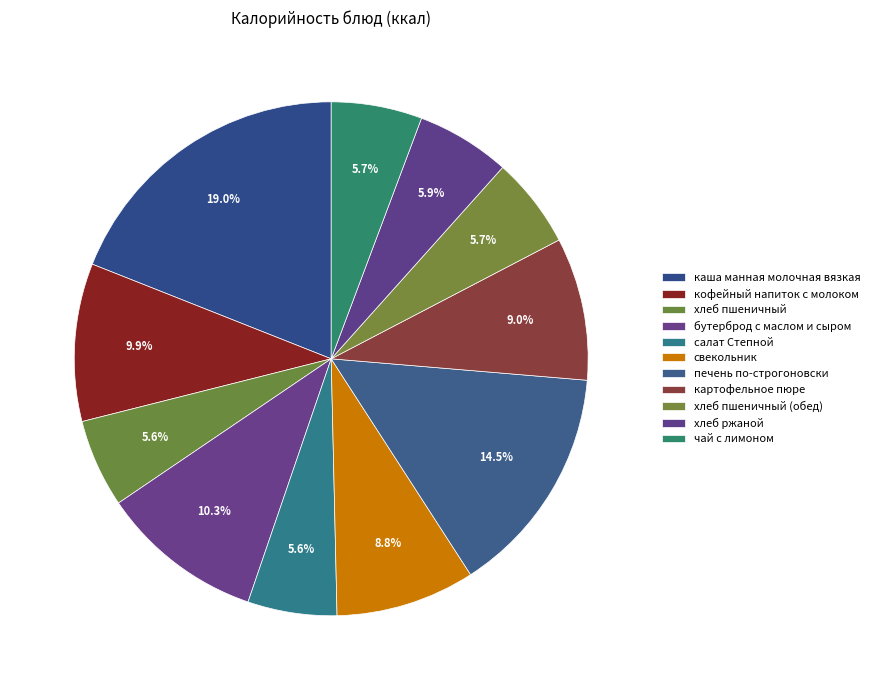

How many segments does this pie chart have?

11